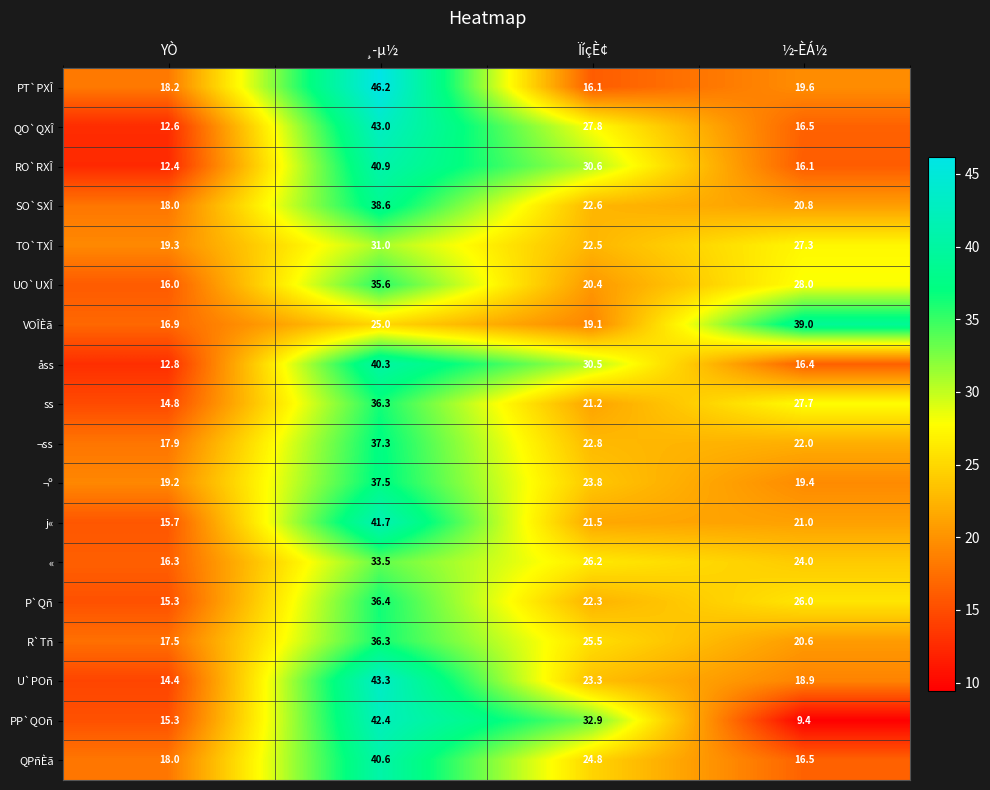

What is the difference between the UO`UXÎ values at ÏíçÈ¢ and ½­ÈÁ½?

7.6